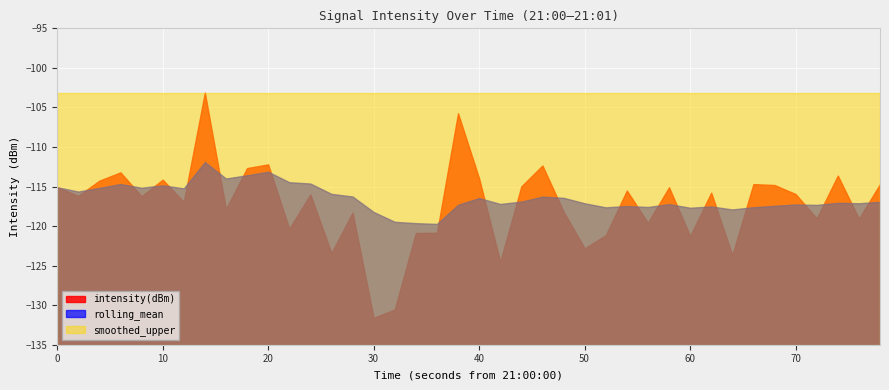

What is the highest value of the intensity(dBm) series?

-103.1